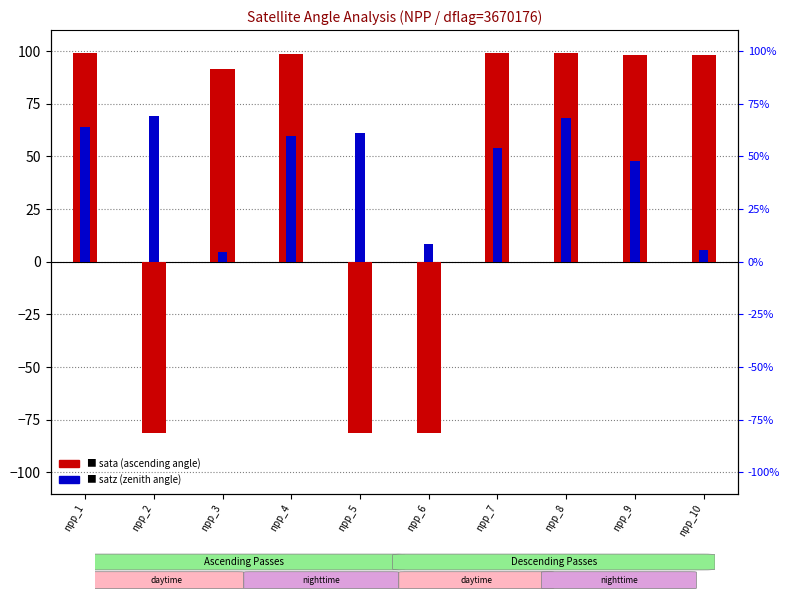

What is the value of the sata (ascending angle) bar at the 3rd from the left?

91.5